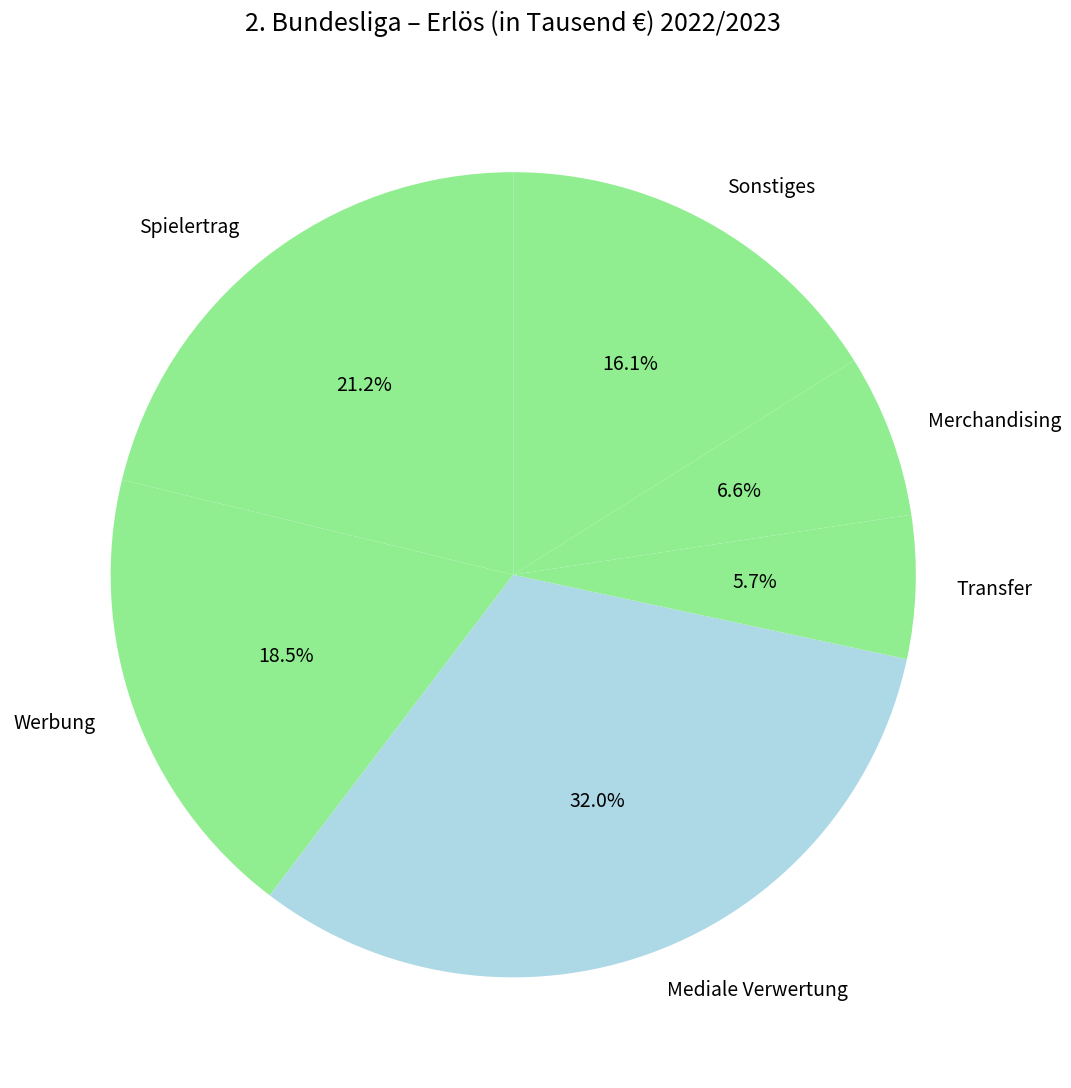

To the nearest percent, what is the combined percentage of Merchandising and Sonstiges?

23%